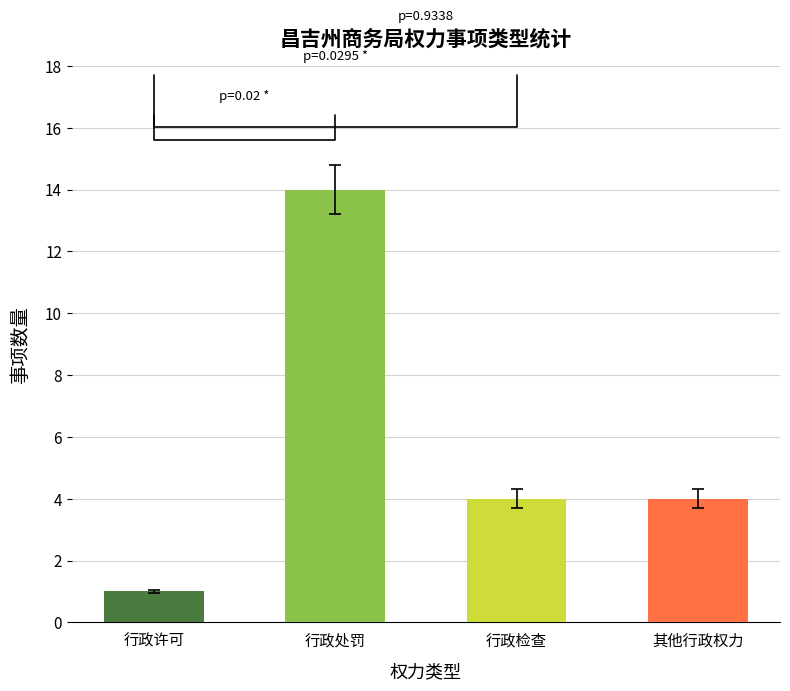

What is the change in value from 行政许可 to 其他行政权力?

+3